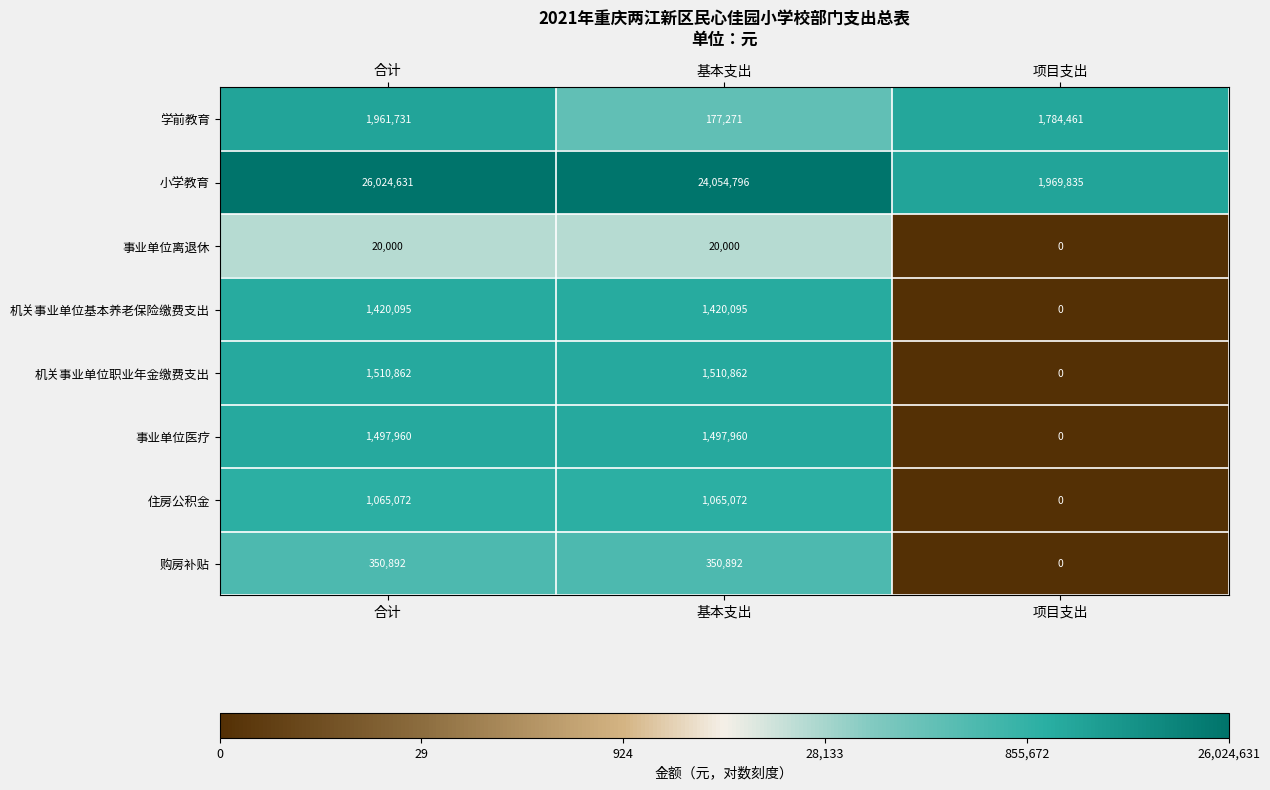

Between 合计 and 项目支出, which series saw the biggest shift?

小学教育